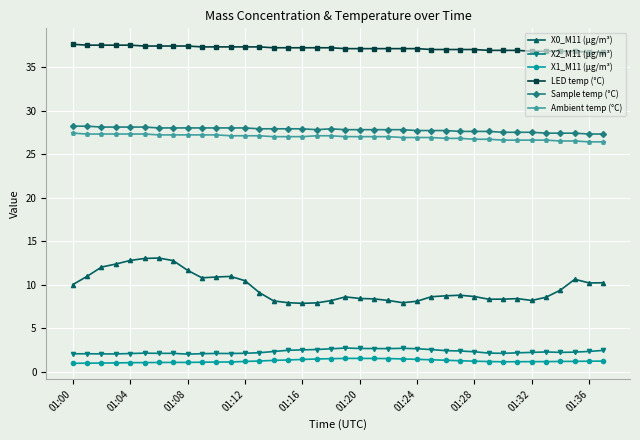

What are all the series names shown in the legend?

X0_M11 (μg/m³), X2_M11 (μg/m³), X1_M11 (μg/m³), LED temp (°C), Sample temp (°C), Ambient temp (°C)